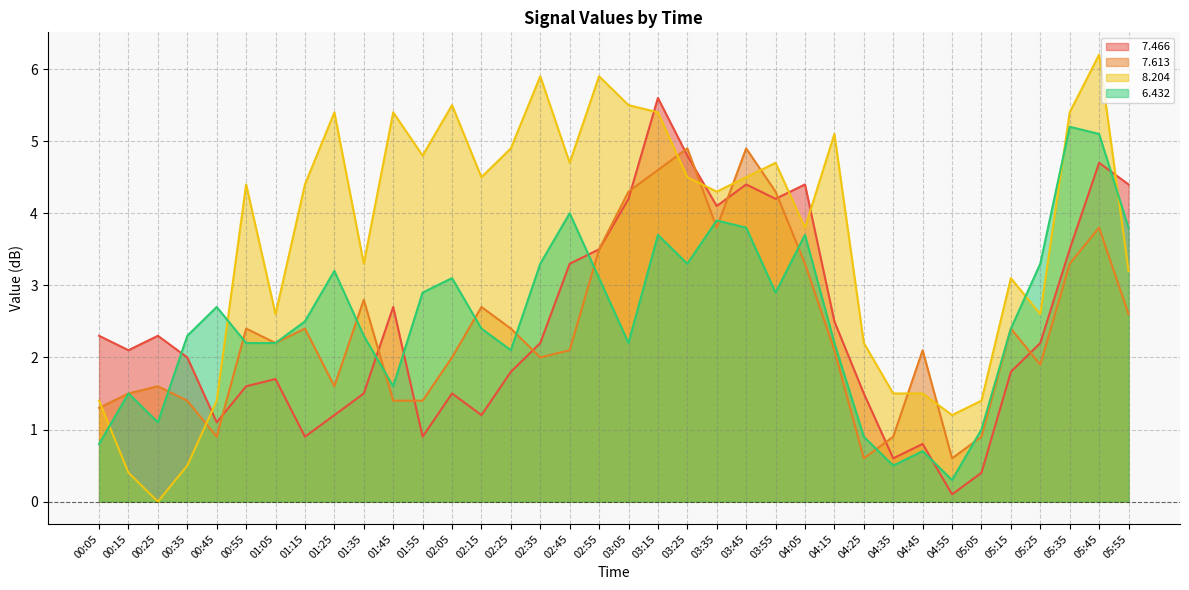

What is the highest value of the   7.466 series?

5.6